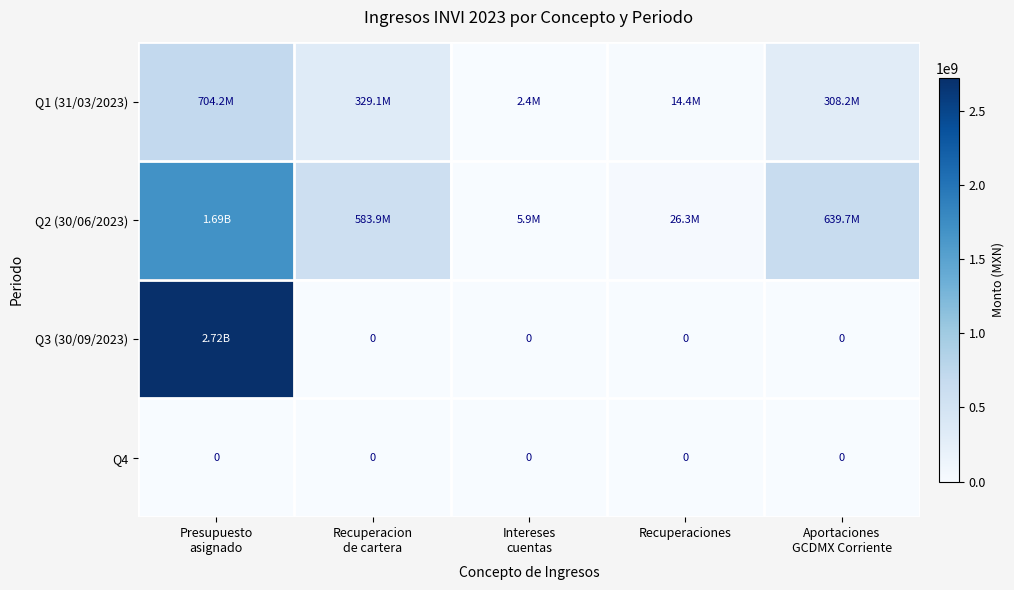

At Presupuesto asignado, list the series in order from smallest to largest.

Q4, Q1 (31/03/2023), Q2 (30/06/2023), Q3 (30/09/2023)